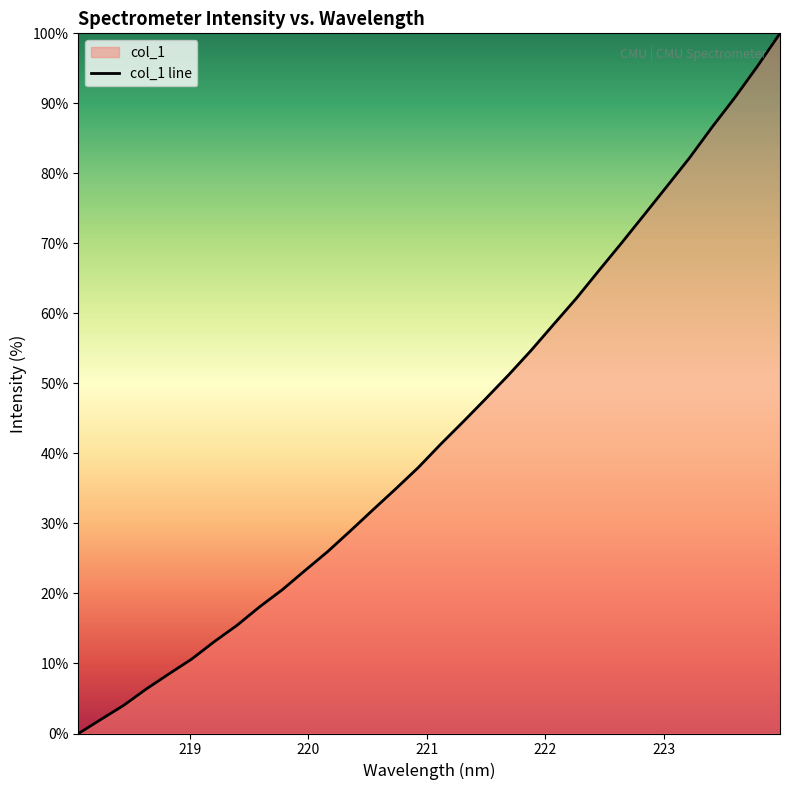

What is the greatest value displayed?

100.0